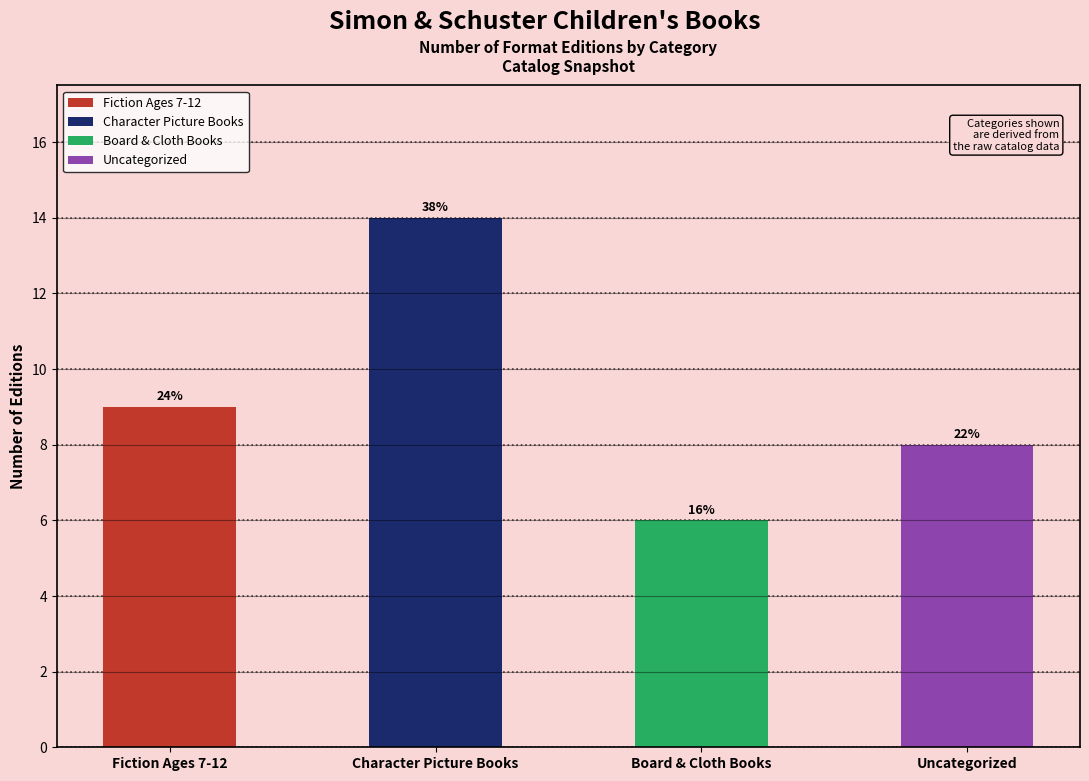

Which category has the highest value across all series?

Character Picture Books